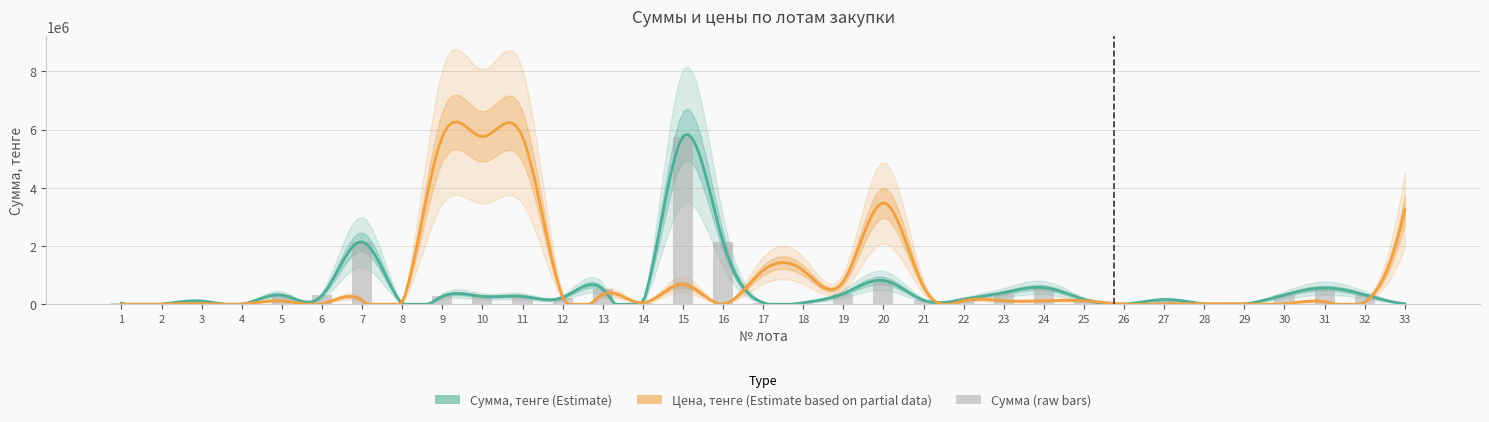

What is the sum of all values?

16551319.3